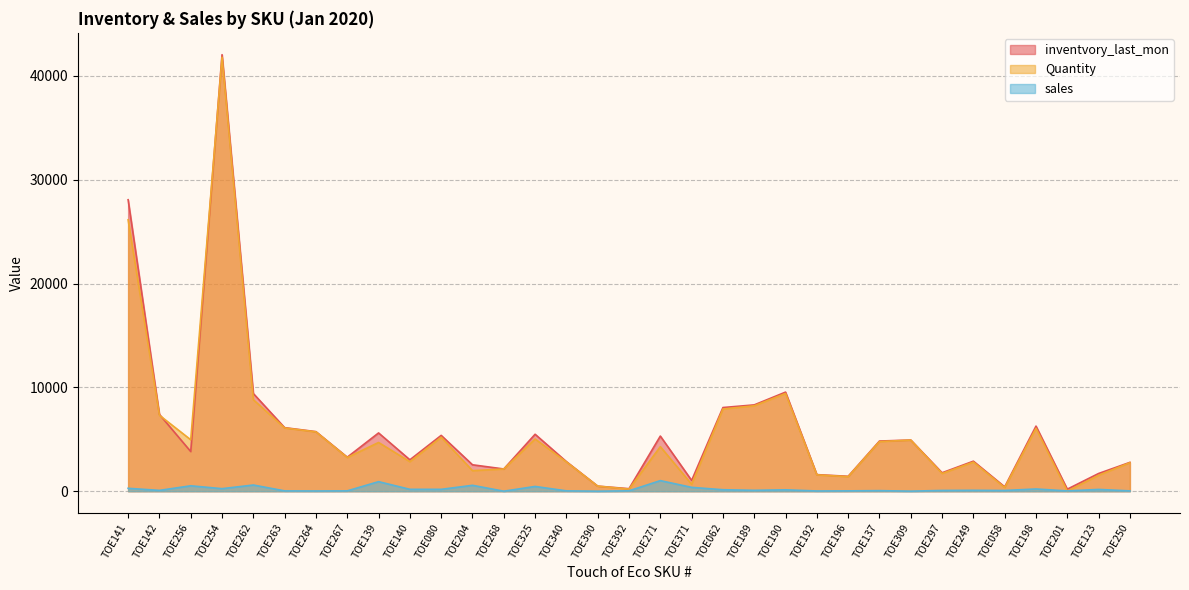

At which category does inventvory_last_mon reach its first local valley?

TOE256